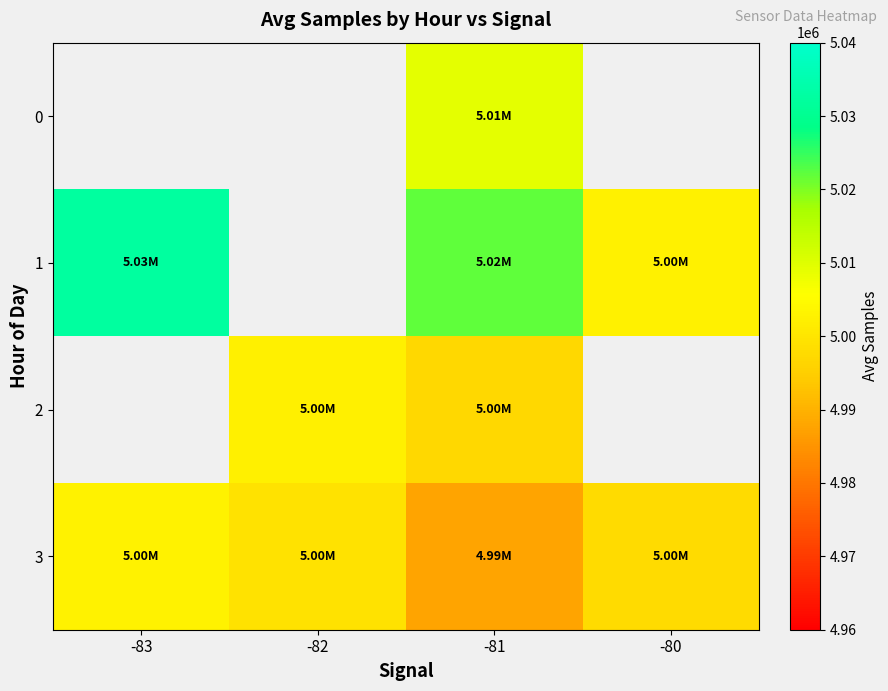

True or false: 2 has a value of 3098956.3 at -81.

False